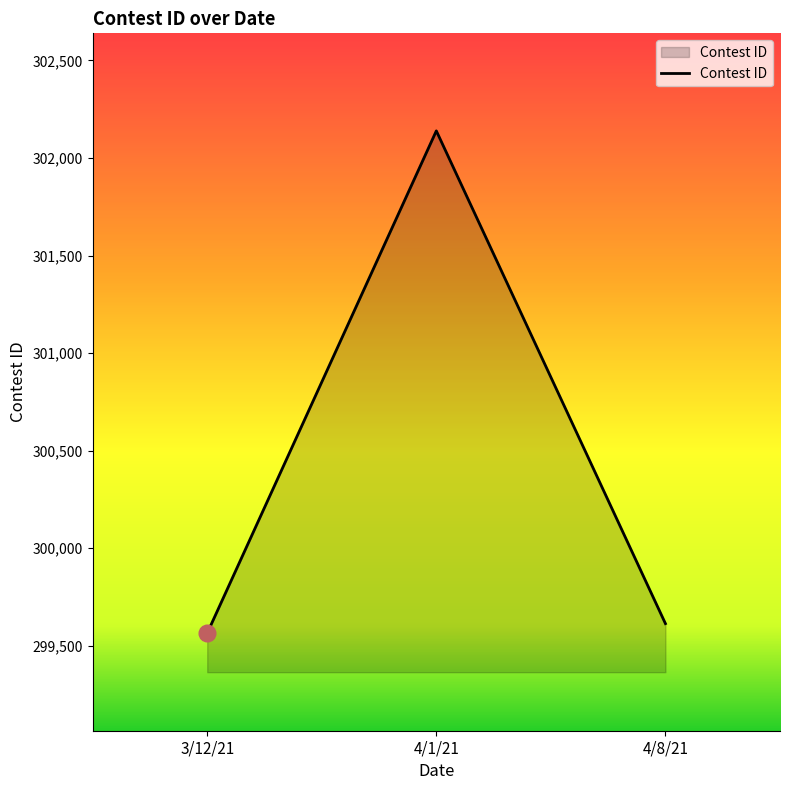

What is the smallest value displayed?

299564